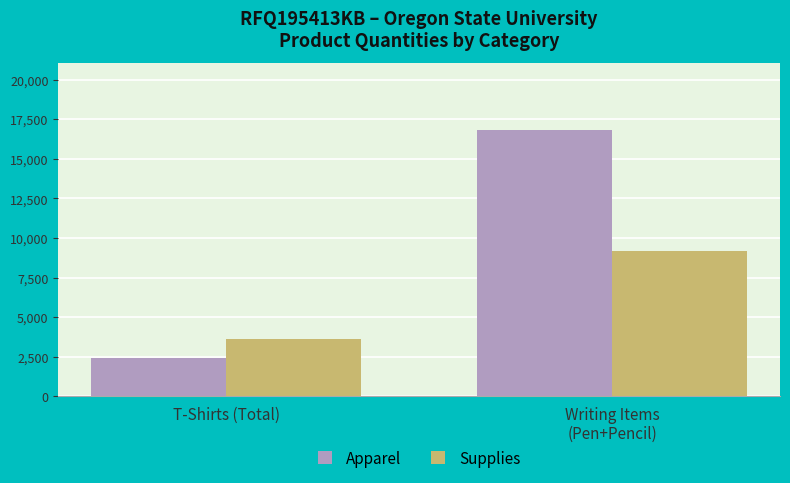

At how many categories does at least one series exceed 10397?

1